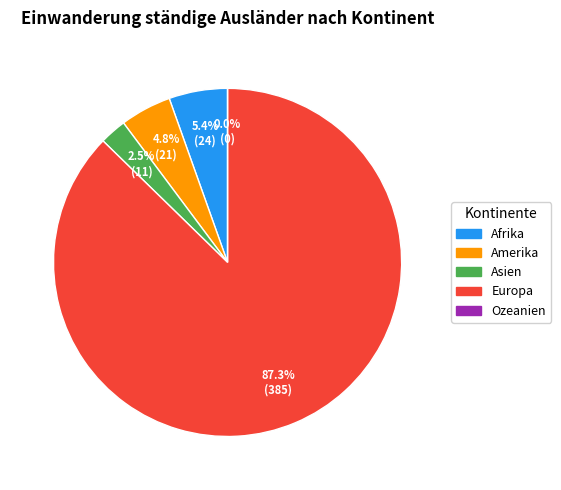

Count the number of slices in the pie.

5